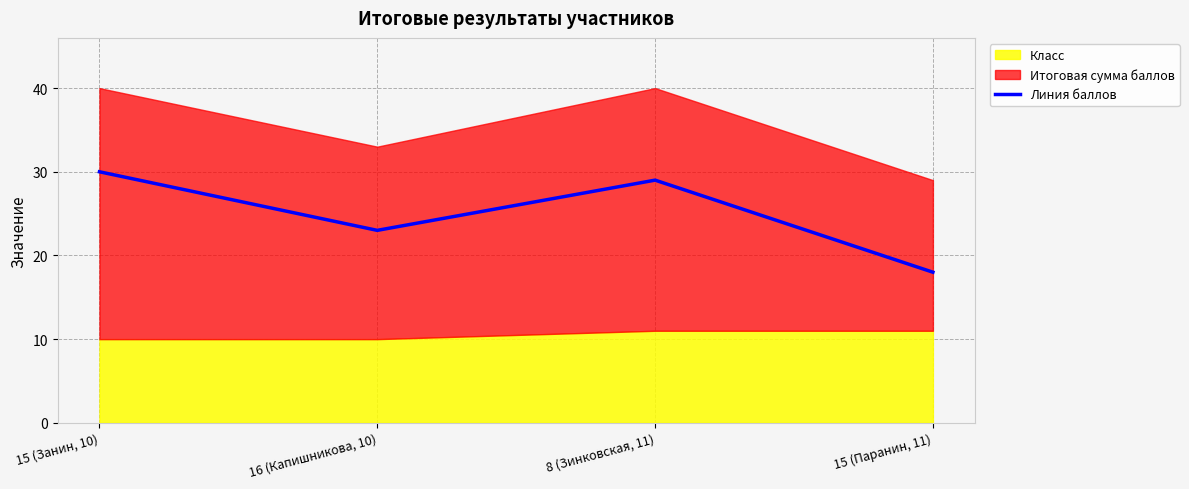

How many lines are shown in the chart?

1